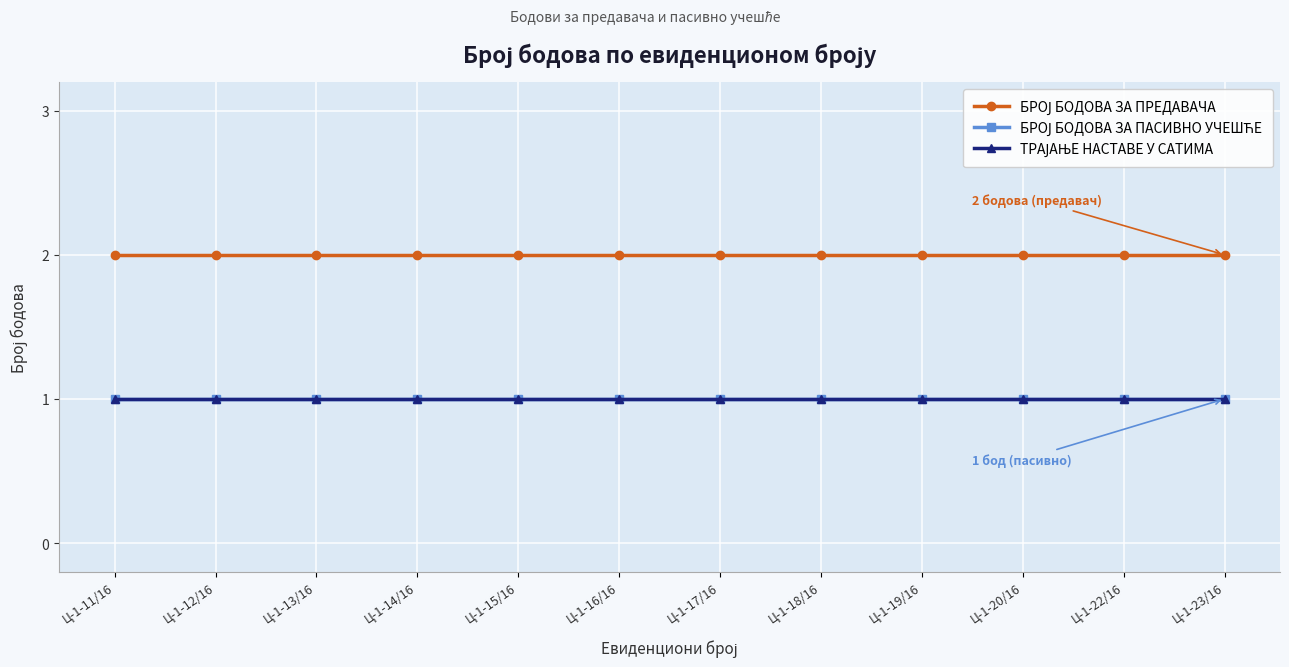

Rank the series by their maximum value, from highest to lowest.

БРОЈ БОДОВА ЗА ПРЕДАВАЧА, БРОЈ БОДОВА ЗА ПАСИВНО УЧЕШЋЕ, ТРАЈАЊЕ НАСТАВЕ У САТИМА